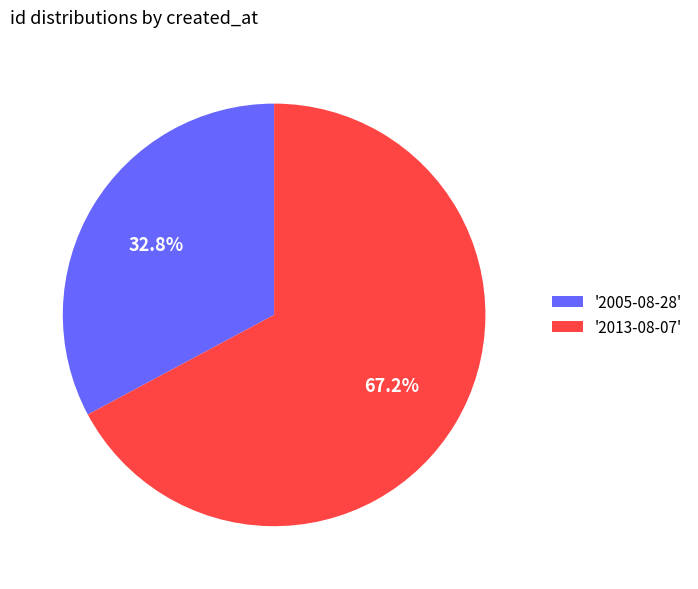

How many slices are in this pie chart?

2